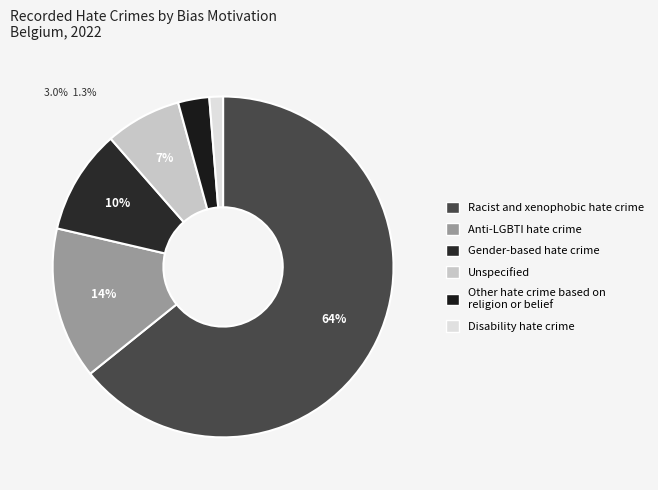

Which category accounts for the majority?

Racist and xenophobic hate crime